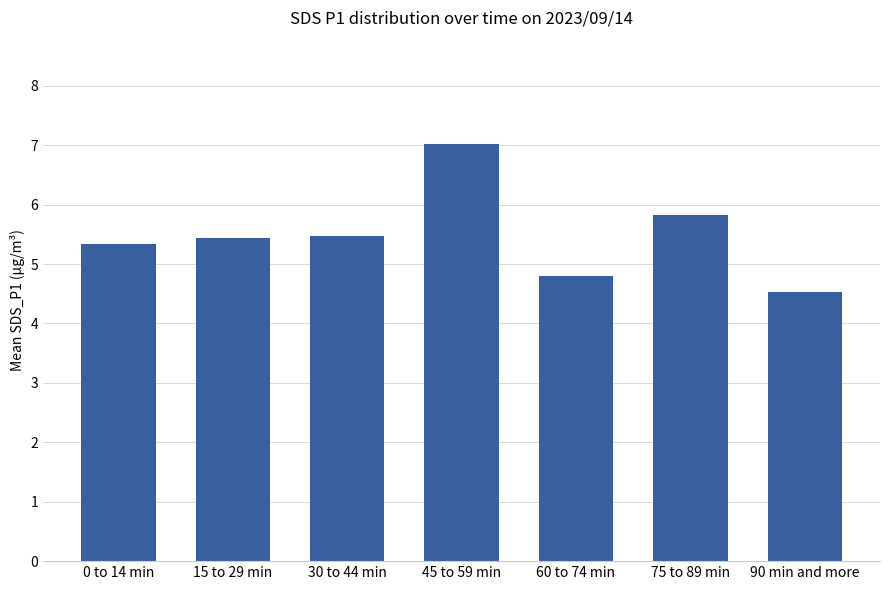

What is the sum of the values at 15 to 29 min and 30 to 44 min?

10.9